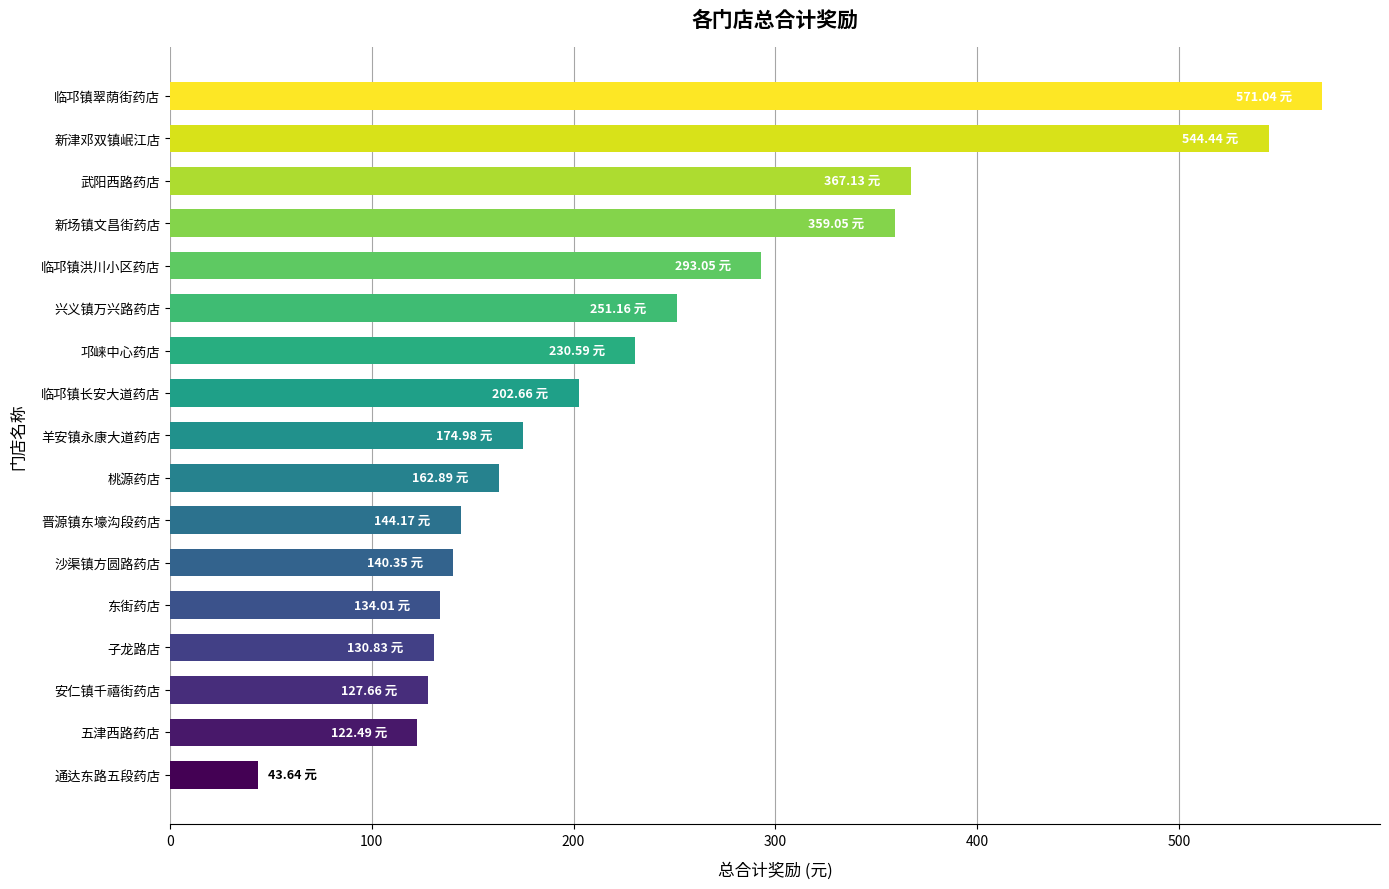

Approximately how many times larger is the value at 桃源药店 compared to 临邛镇洪川小区药店?

0.6